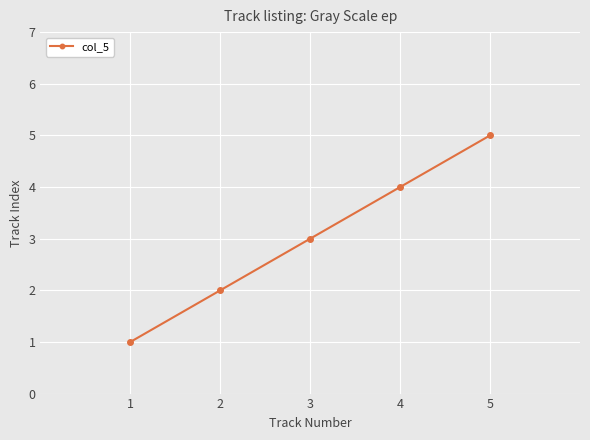

What is the change in value from 2 to 4?

+2